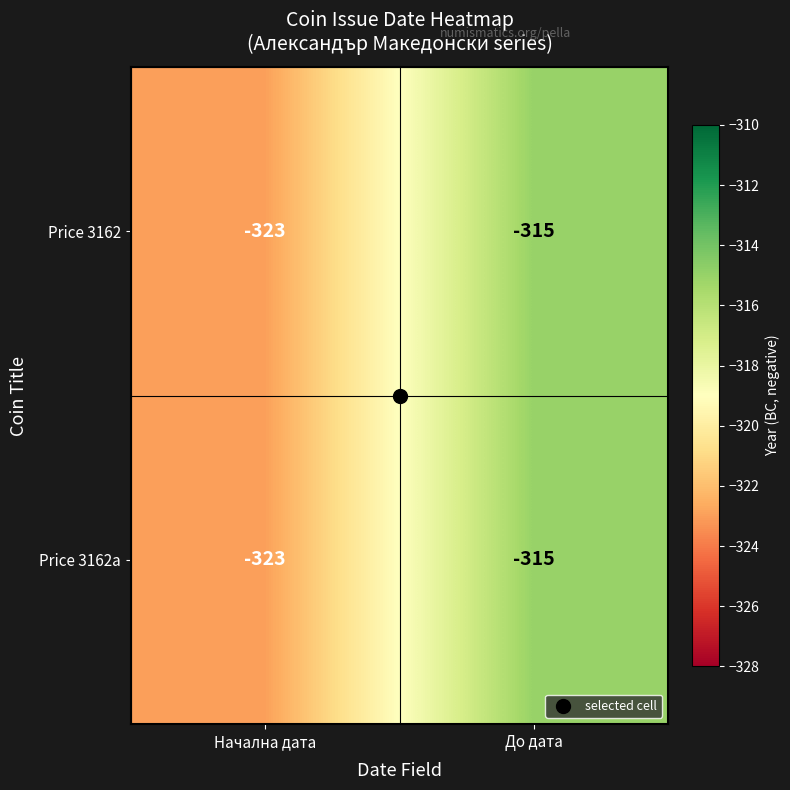

What is the sum of the Price 3162a values at Начална дата and До дата?

-638